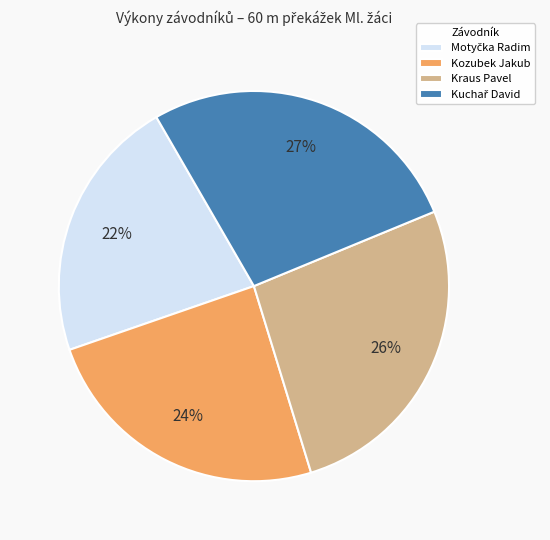

To the nearest percent, what percentage of the pie is Kraus Pavel?

26%